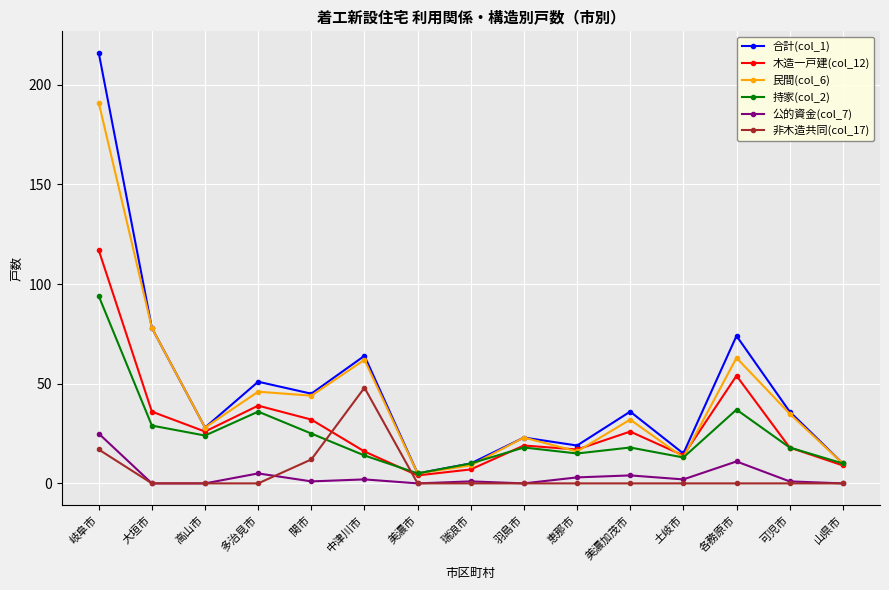

Is it true that 非木造共同(col_17) equals 0 at 土岐市?

True